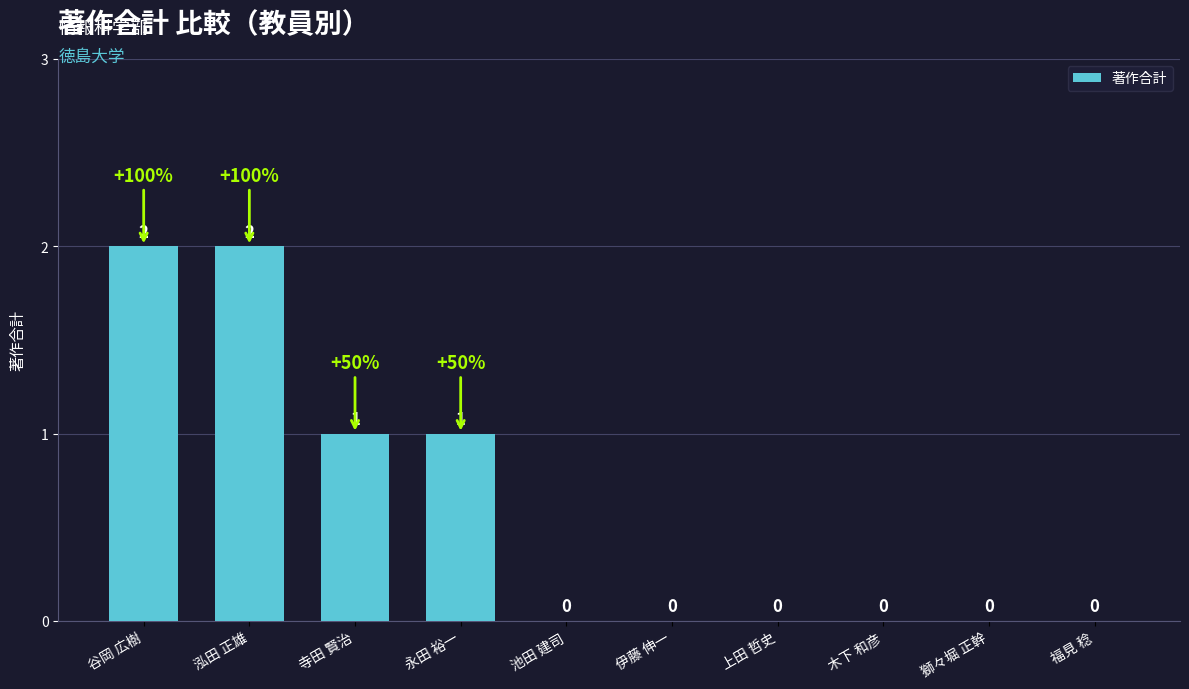

How many values exceed 0?

4